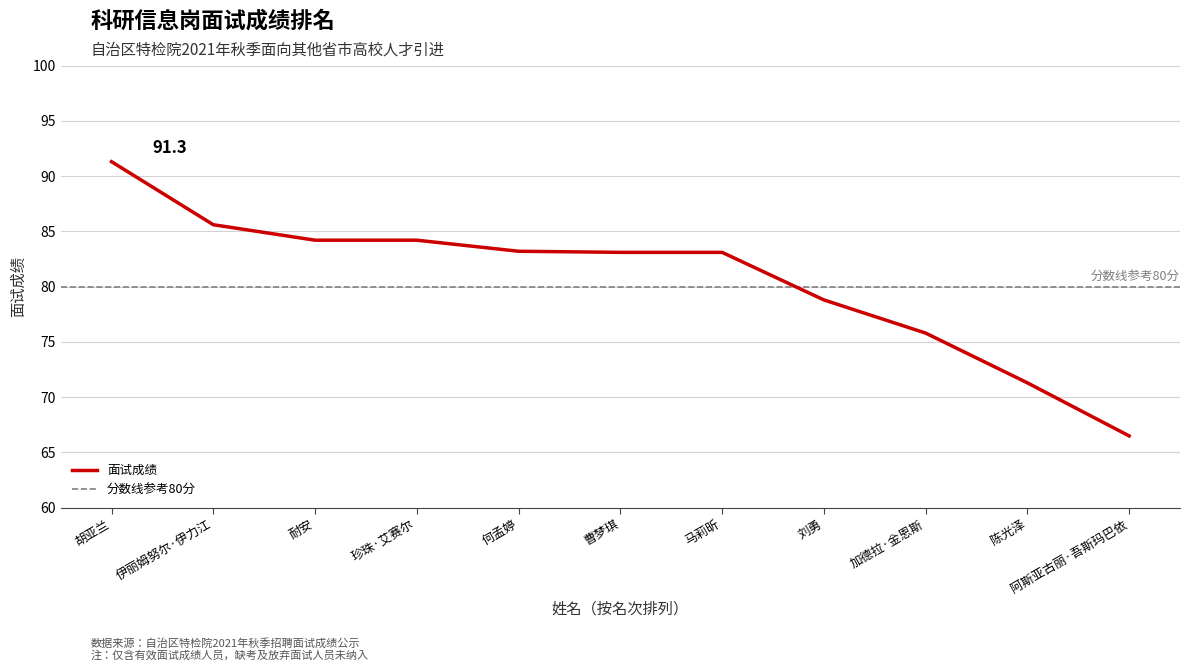

Is this an area chart (filled region under the line)?

No